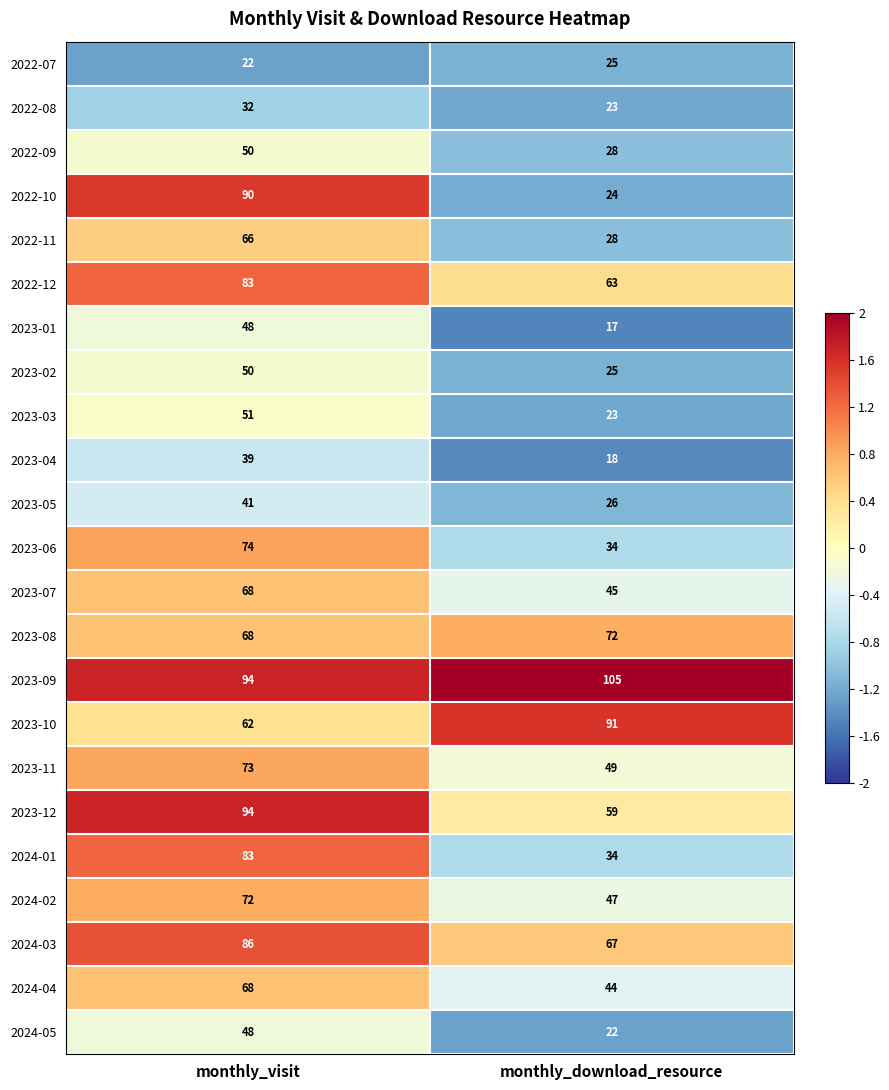

What is the total value across all series at monthly_visit?

1462